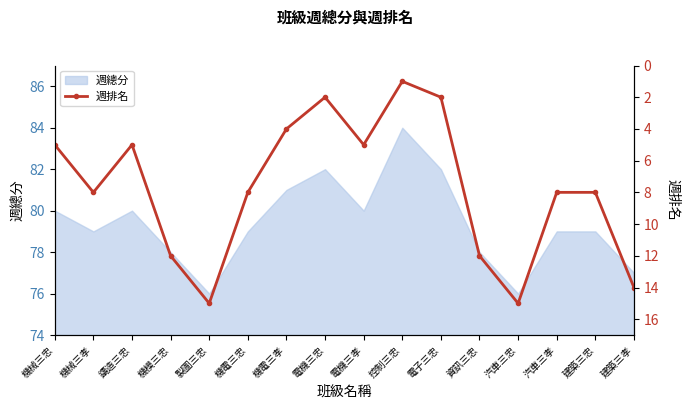

What is the maximum value shown in the chart?

15